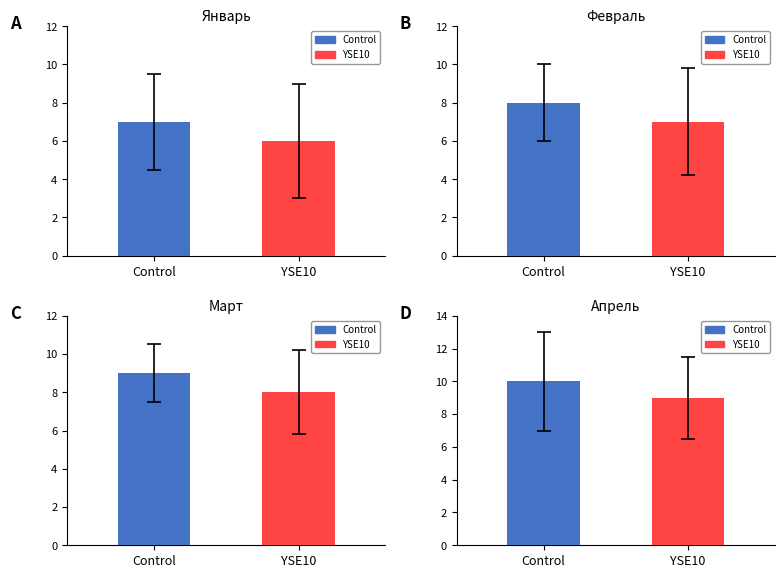

What is the highest value of the Control series?

10